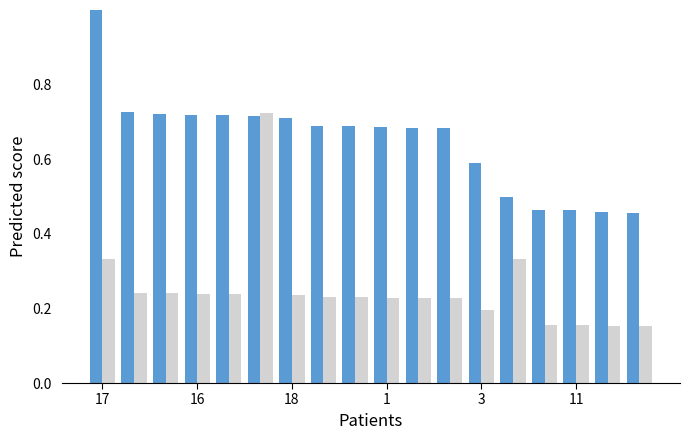

What is the maximum value shown in the chart?

1.0